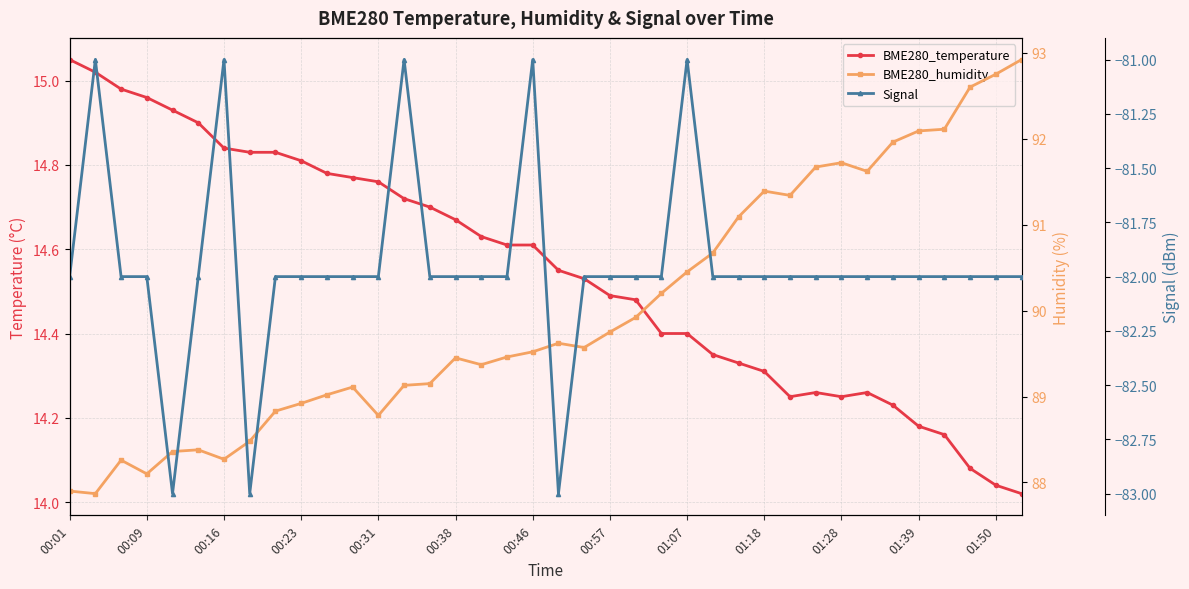

Which series has the largest range (max minus min)?

BME280_humidity